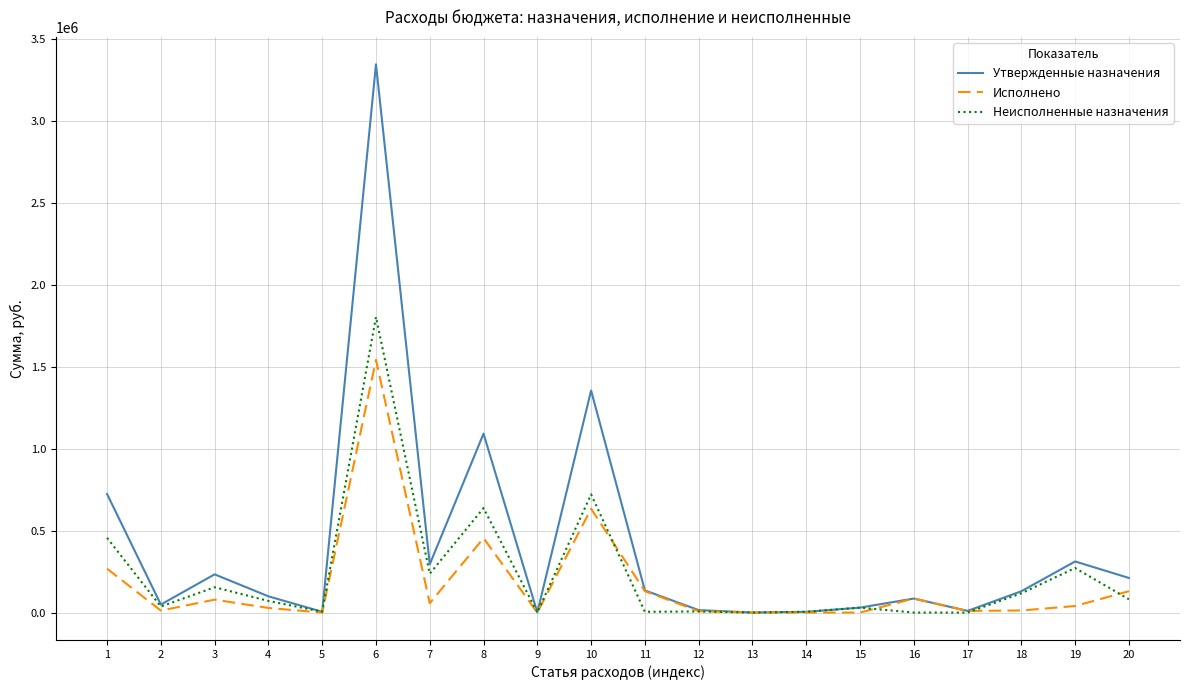

The value of Исполнено at 8 is 453790.9. True or false?

True